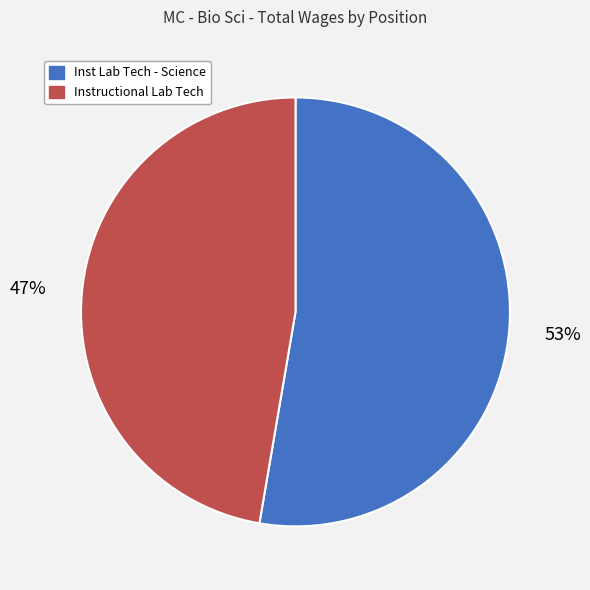

How many slices are in this pie chart?

2